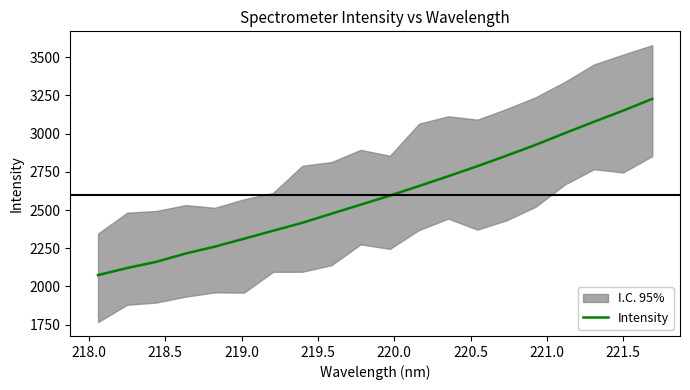

What is the lowest value of the Intensity series?

2073.6